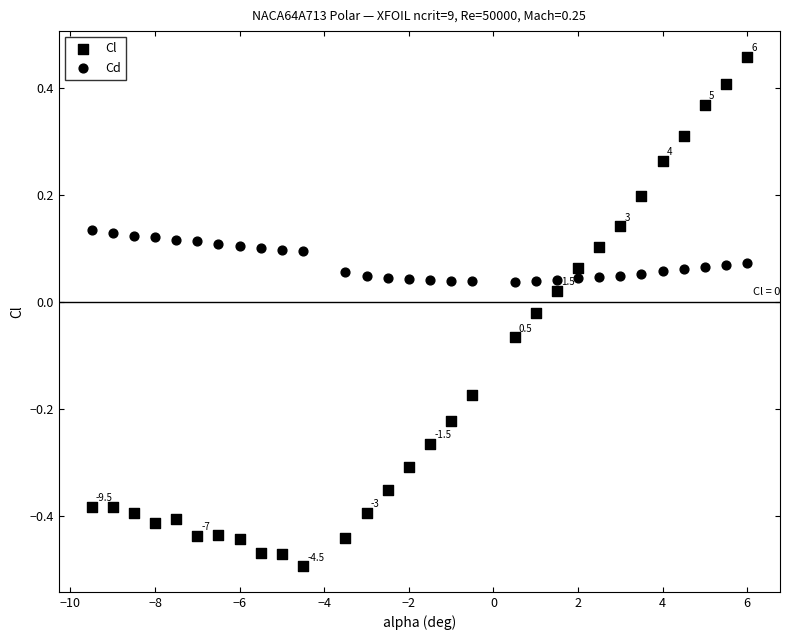

How many data points are displayed?

60